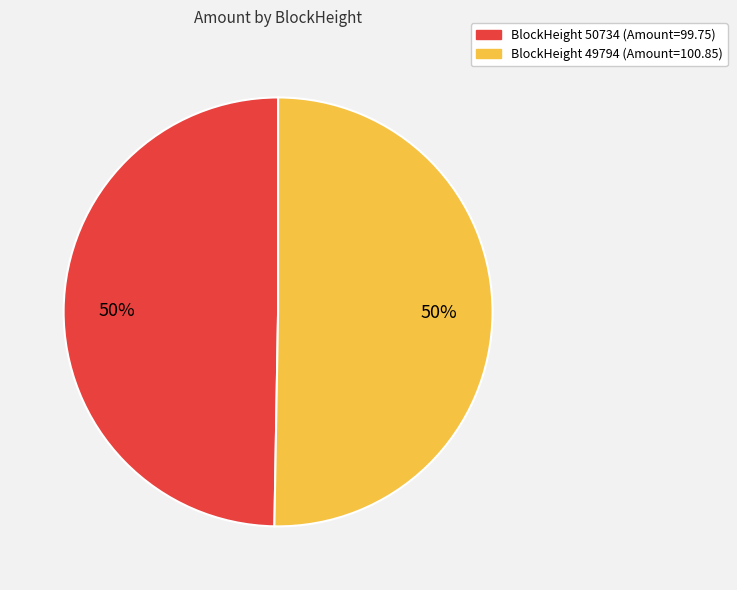

Is the sum of BlockHeight 49794 (Amount=100.85) and BlockHeight 50734 (Amount=99.75) greater than half?

Yes